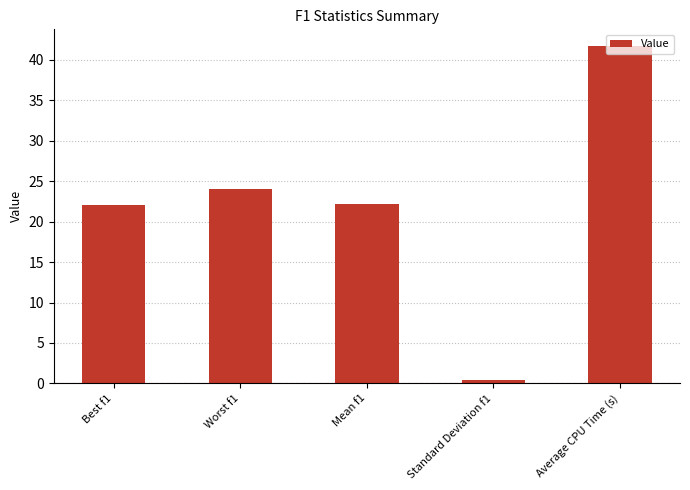

What value does the data have at Worst f1?

24.0